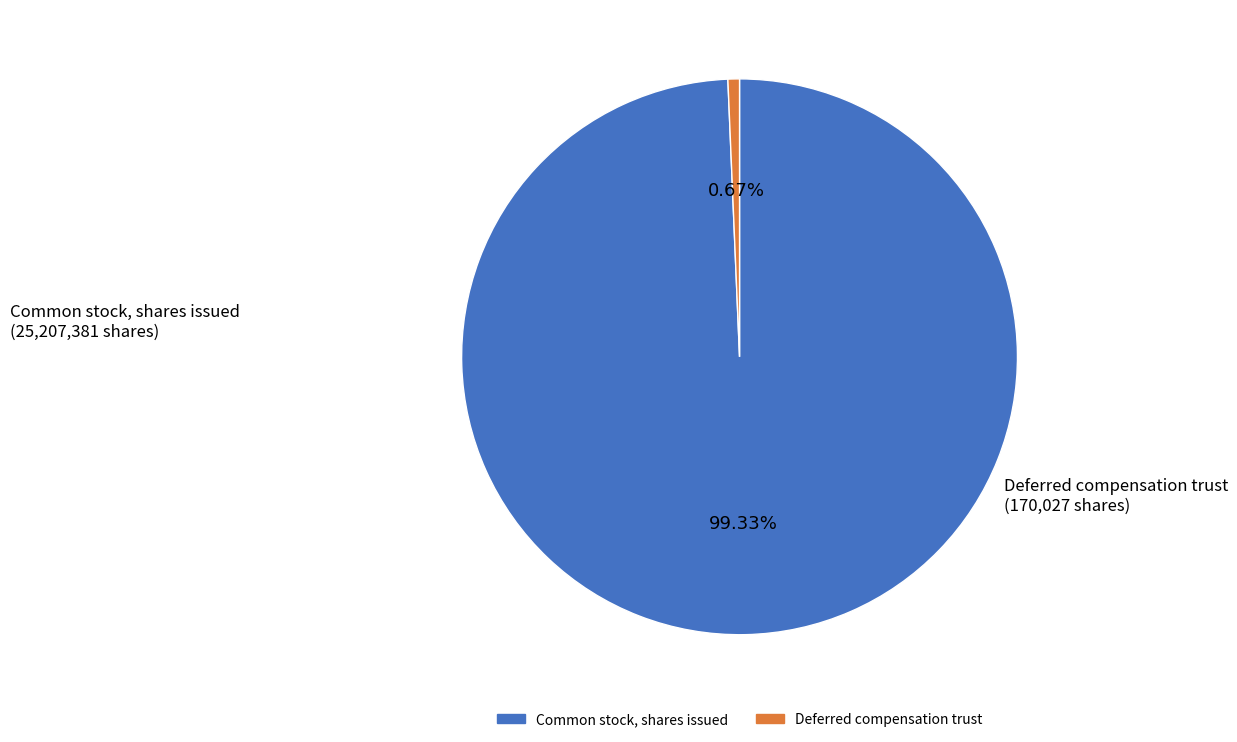

How many slices are in this pie chart?

2